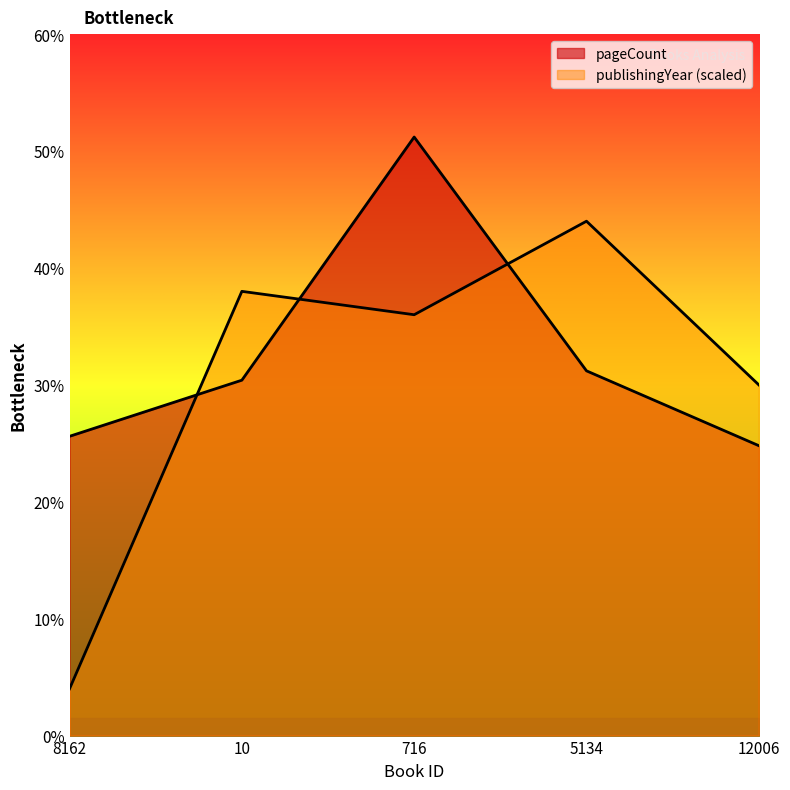

Which has a higher value, 12006 or 716?

716